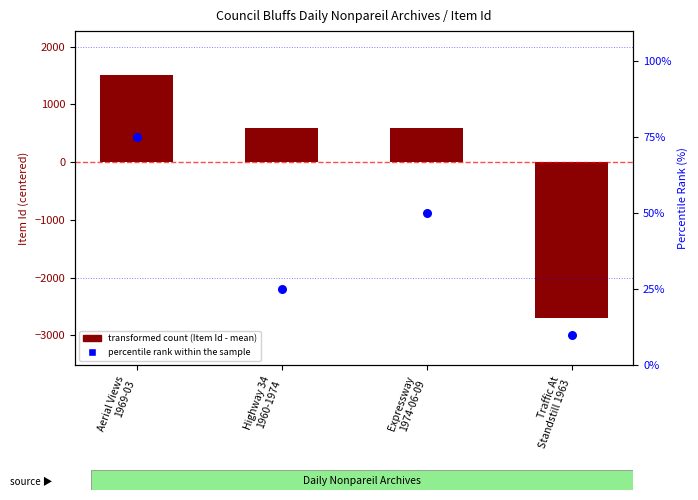

At how many categories does at least one series exceed 894?

1